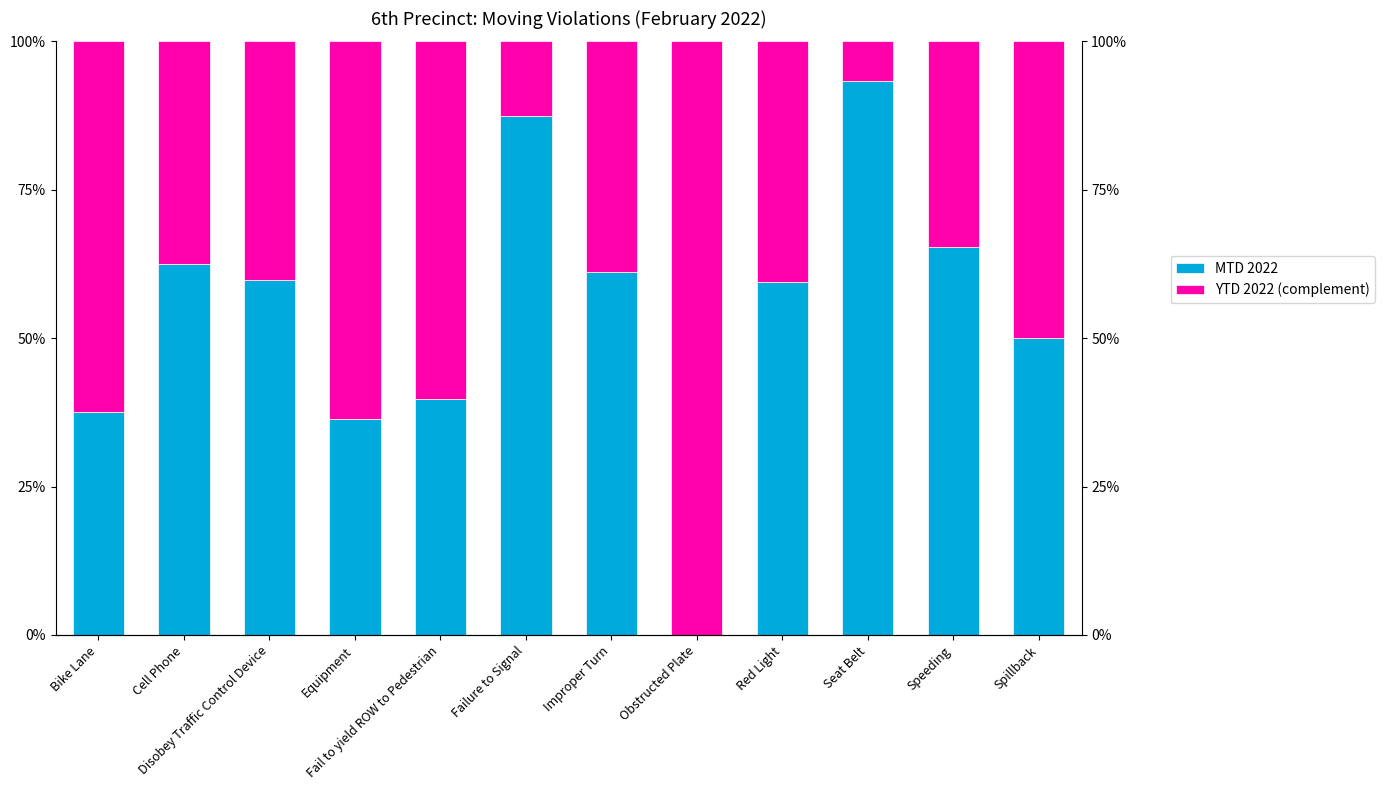

Is the value of YTD 2022 (complement) at Red Light greater than the value of MTD 2022 at Red Light?

Yes